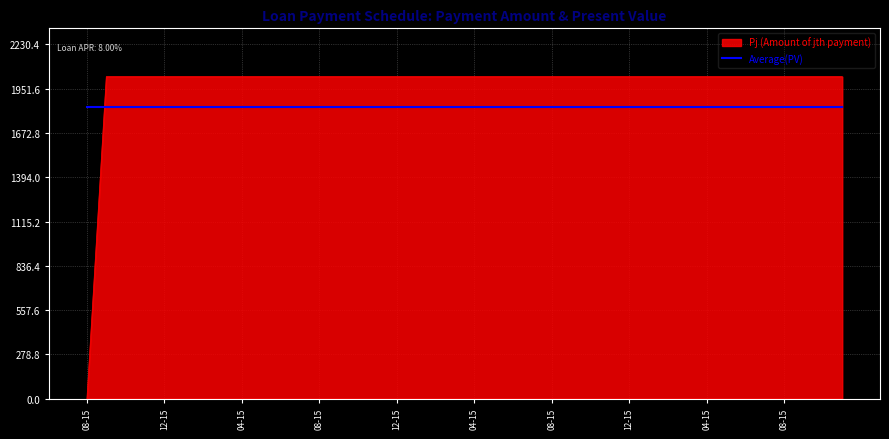

What is the difference between the maximum and minimum values in the Pj (Amount of jth payment) series?

2027.6